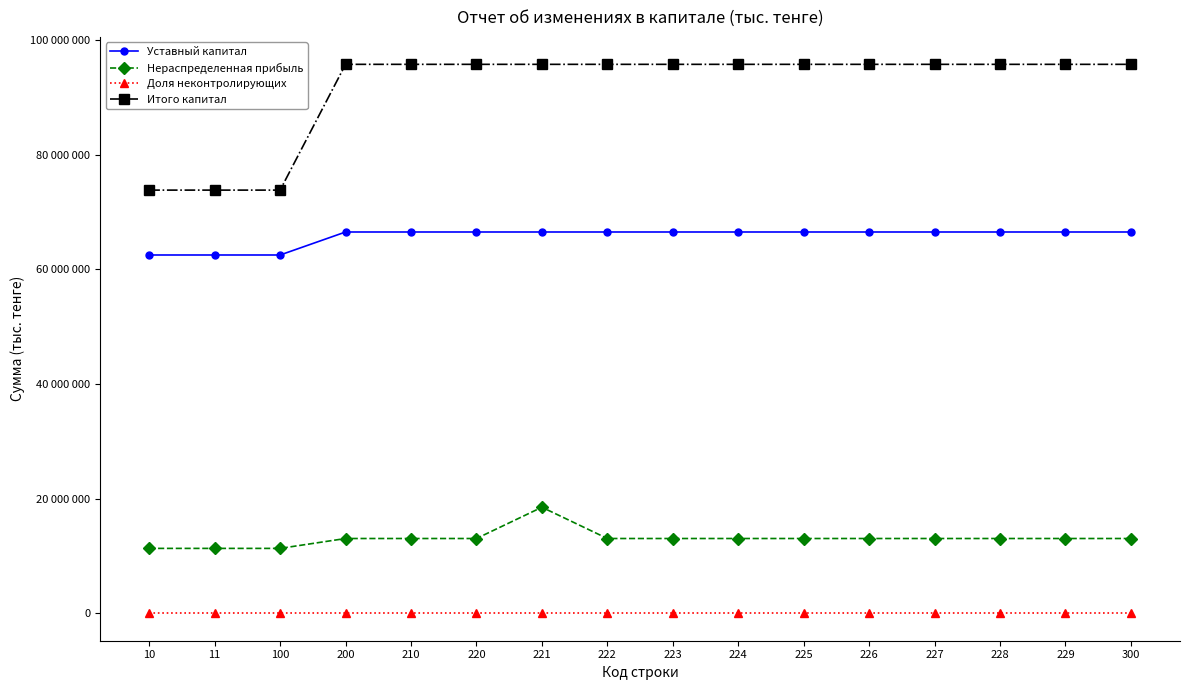

What is the difference between the second highest and minimum values in the Нераспределенная прибыль series?

1723966